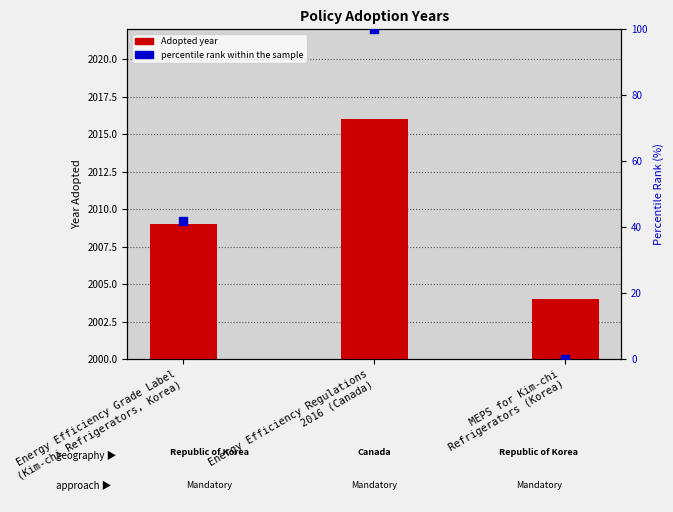

What is the total value across all series at MEPS for Kim-chi
Refrigerators (Korea)?

2004.0